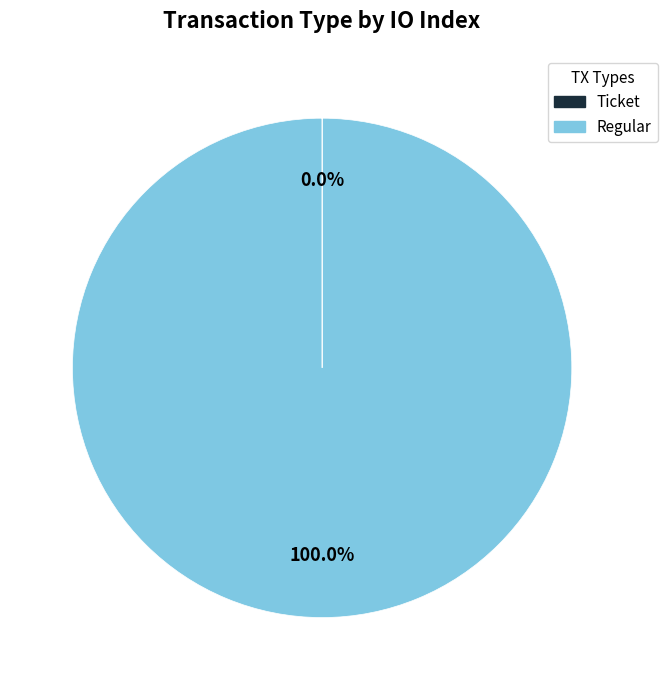

Does any single category account for the majority?

Yes